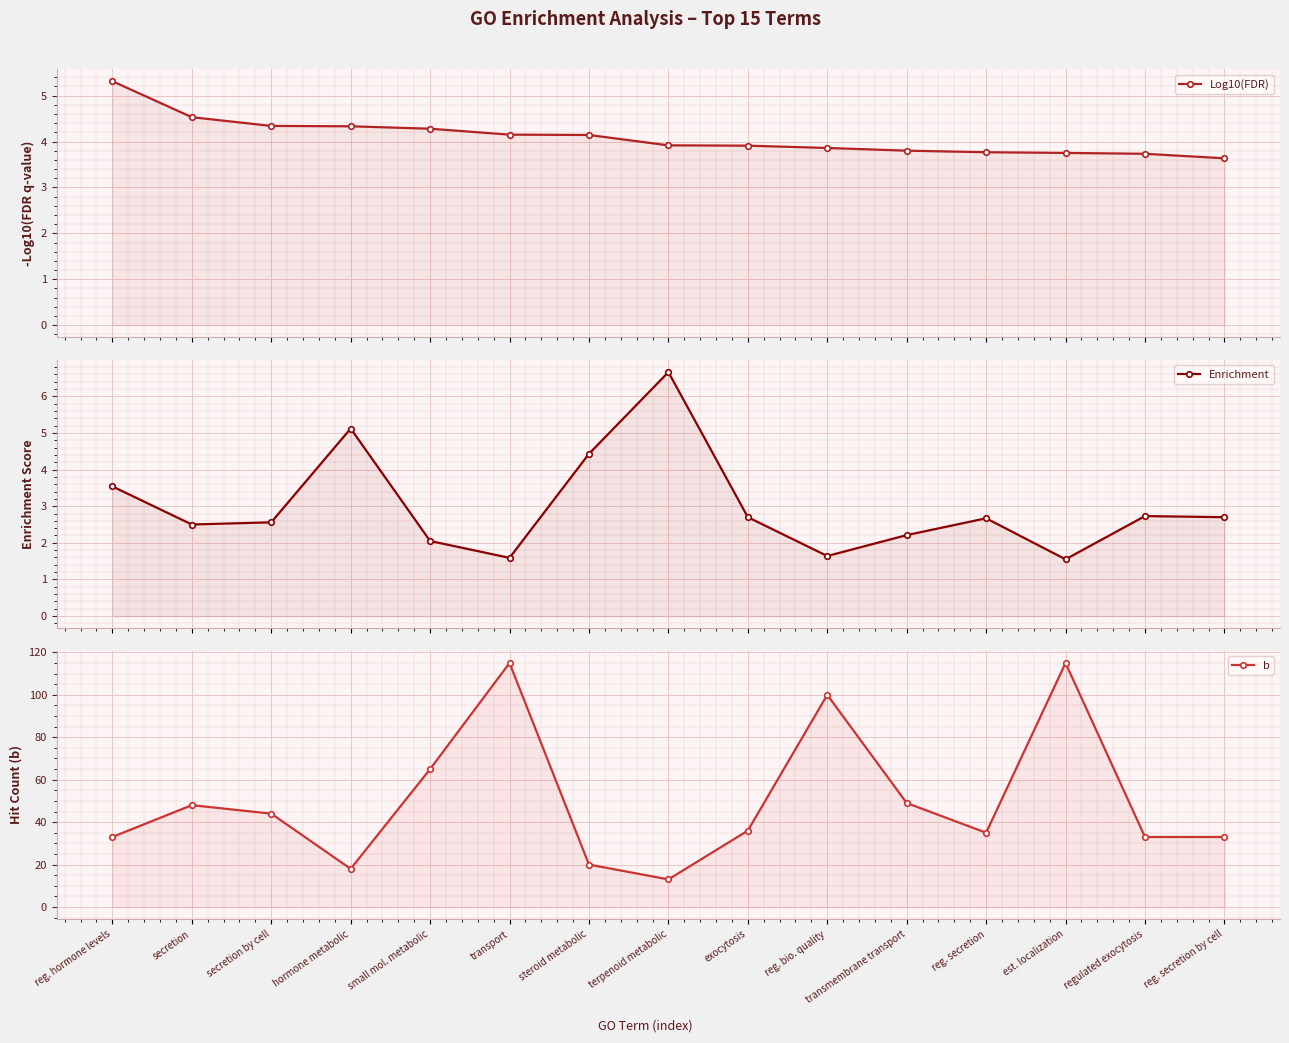

What is the value of the Log10(FDR) point at the 10th from the left?

3.9